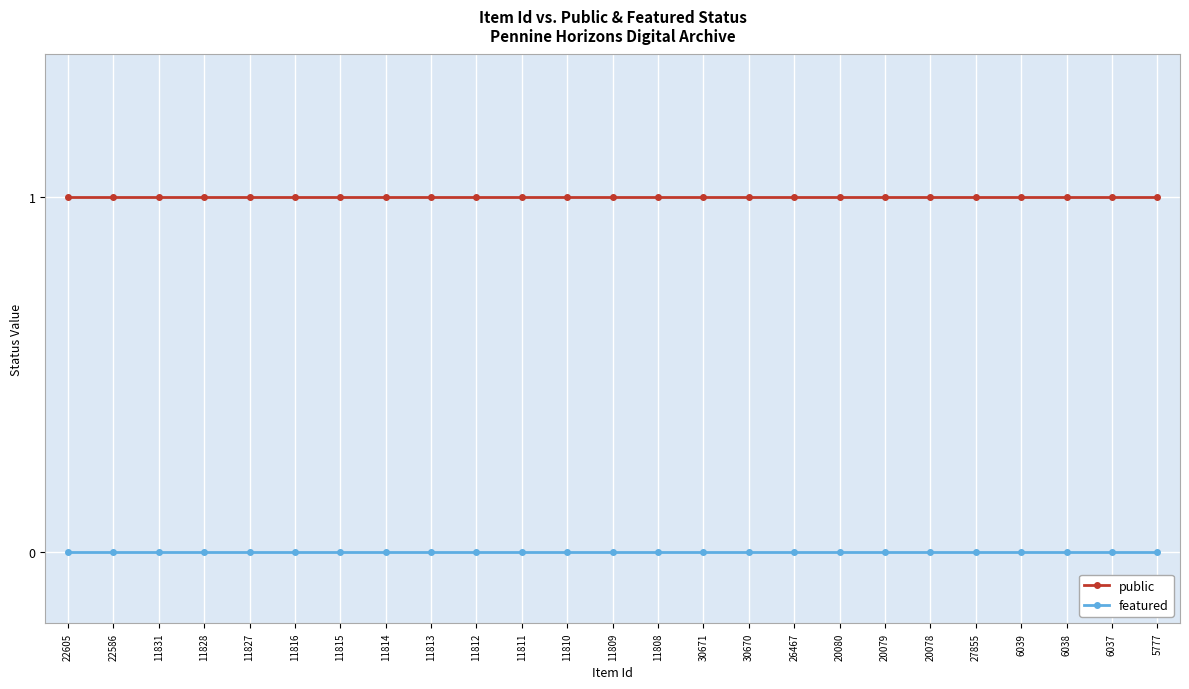

The value of public at 30670 is 2. True or false?

False